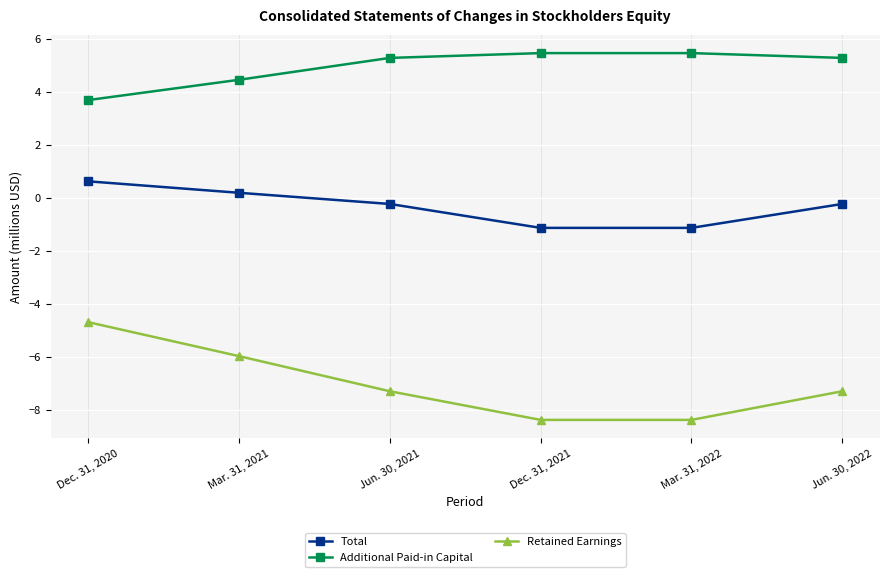

Is it true that Retained Earnings equals -8.4 at Dec. 31, 2021?

True